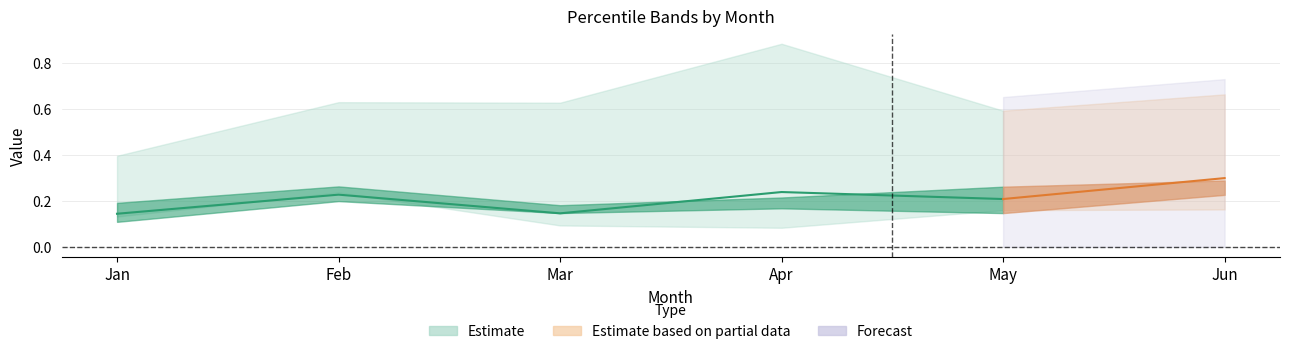

At which category is the sum across all series the highest?

Jun